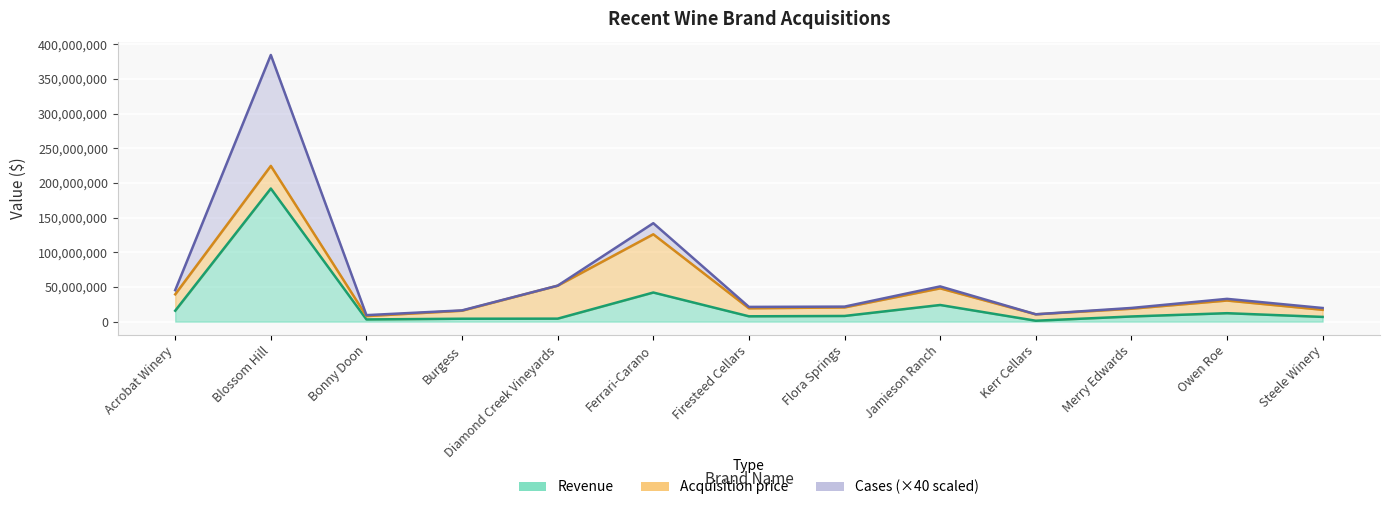

At which category is the sum across all series the highest?

Blossom Hill